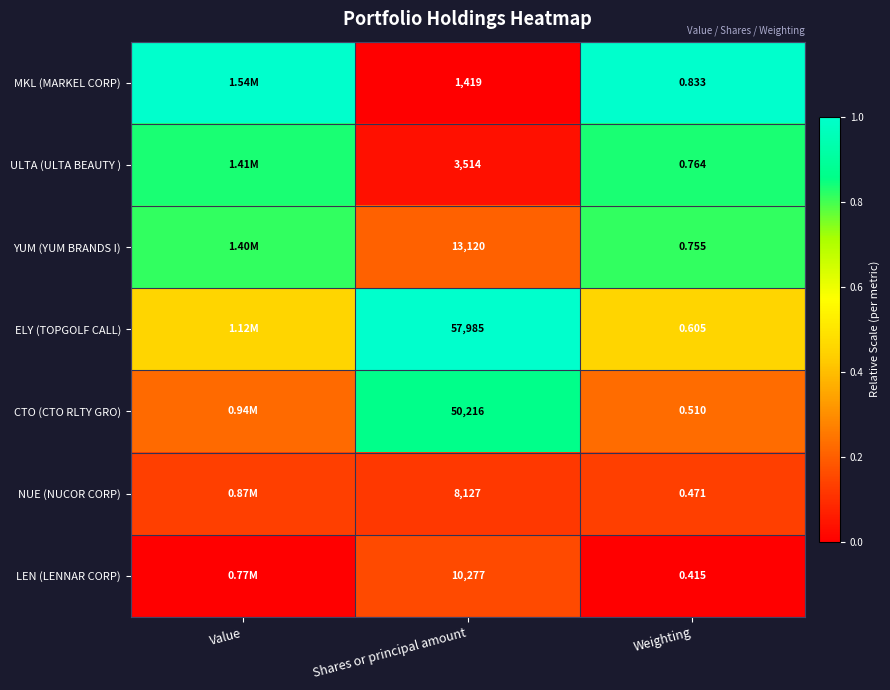

Which series changed the most between Shares or principal amount and Weighting?

ELY (TOPGOLF CALL)